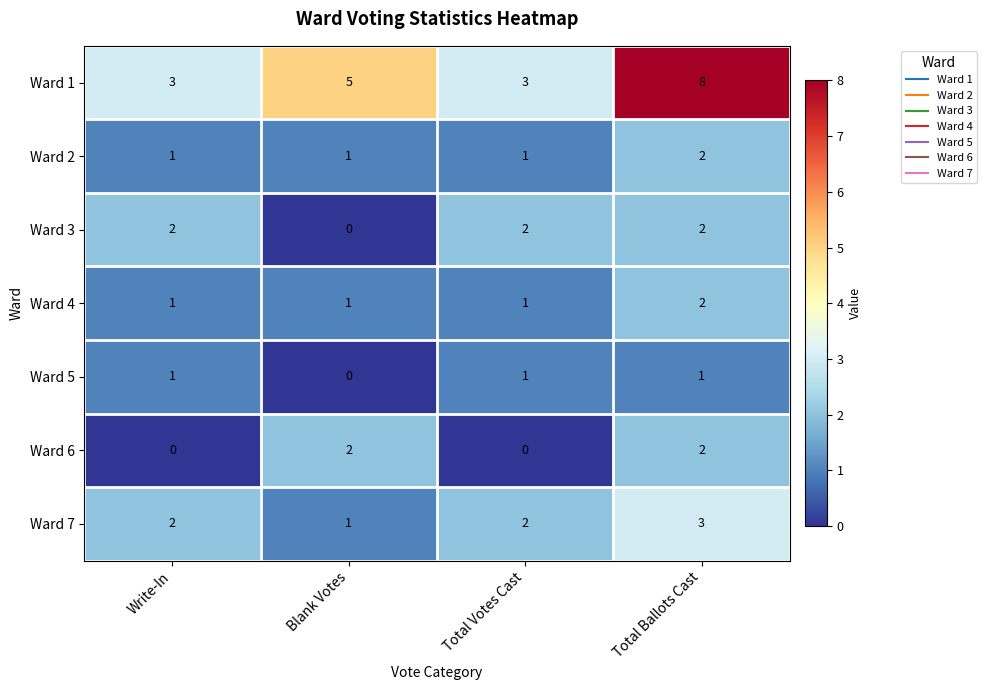

What is the maximum value shown in the chart?

8